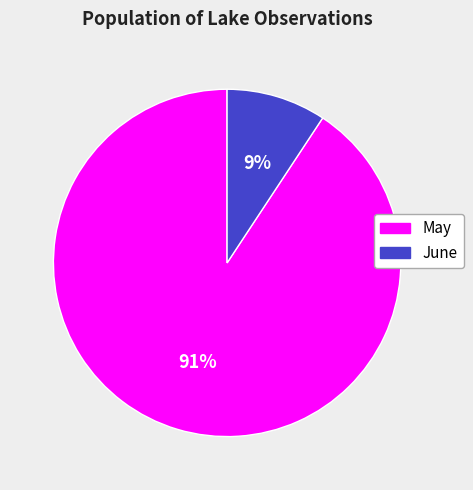

Count the number of slices in the pie.

2